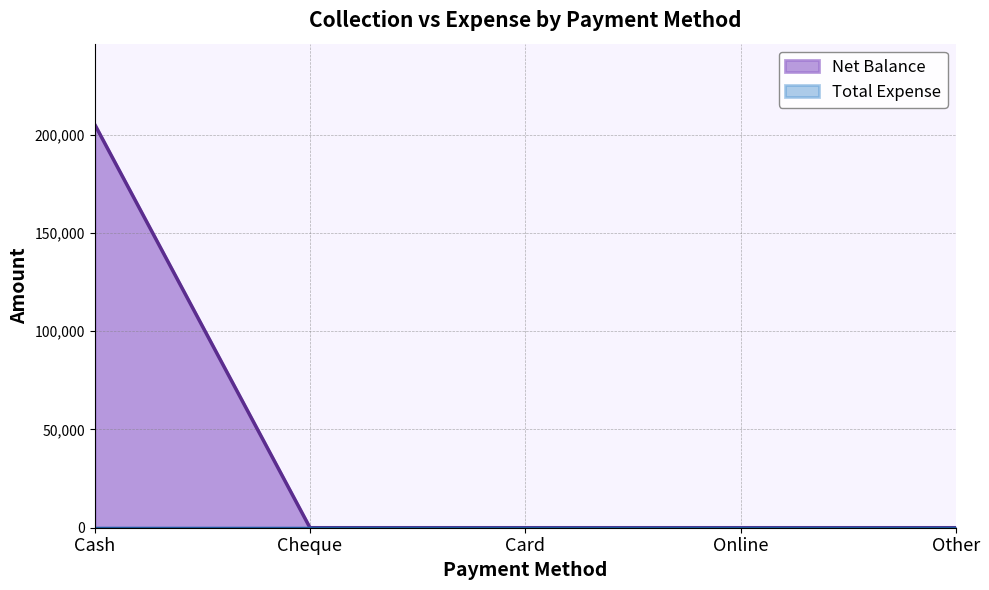

What is the average value?

41066